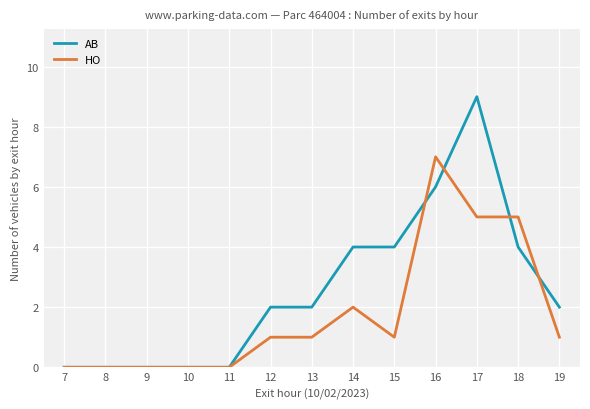

At which label is HO closest to 3?

14